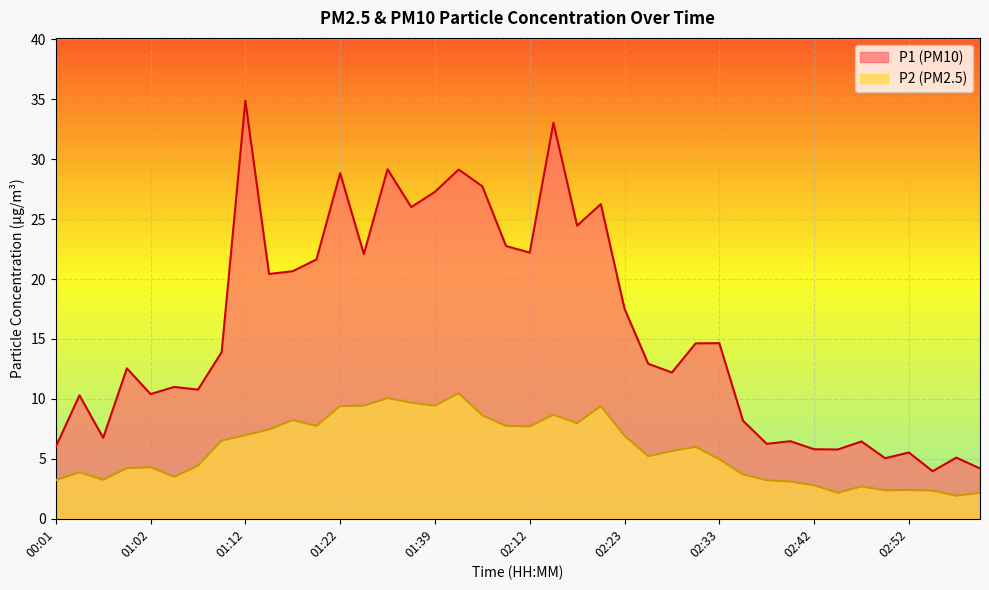

Rank the series at 03:16 from highest to lowest value.

P1, P2